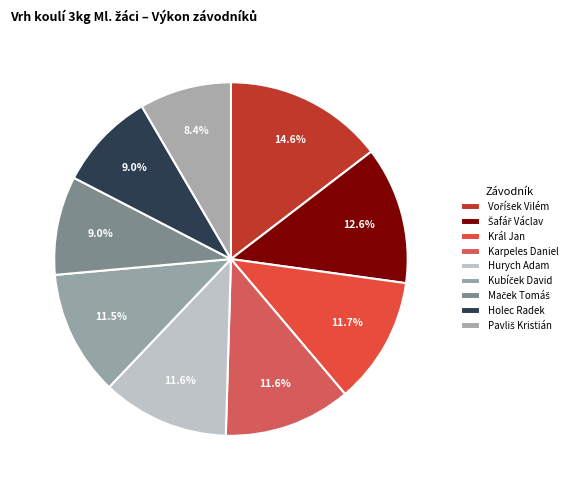

Rank the categories by value from lowest to highest.

Pavliš Kristián, Holec Radek, Maček Tomáš, Kubíček David, Karpeles Daniel, Hurych Adam, Král Jan, Šafář Václav, Voříšek Vilém